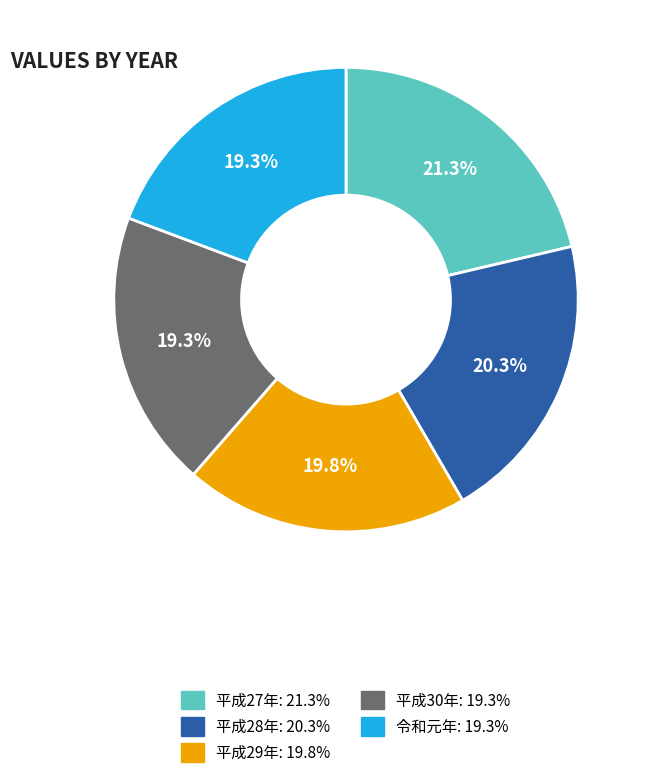

Which slice is the largest?

平成27年